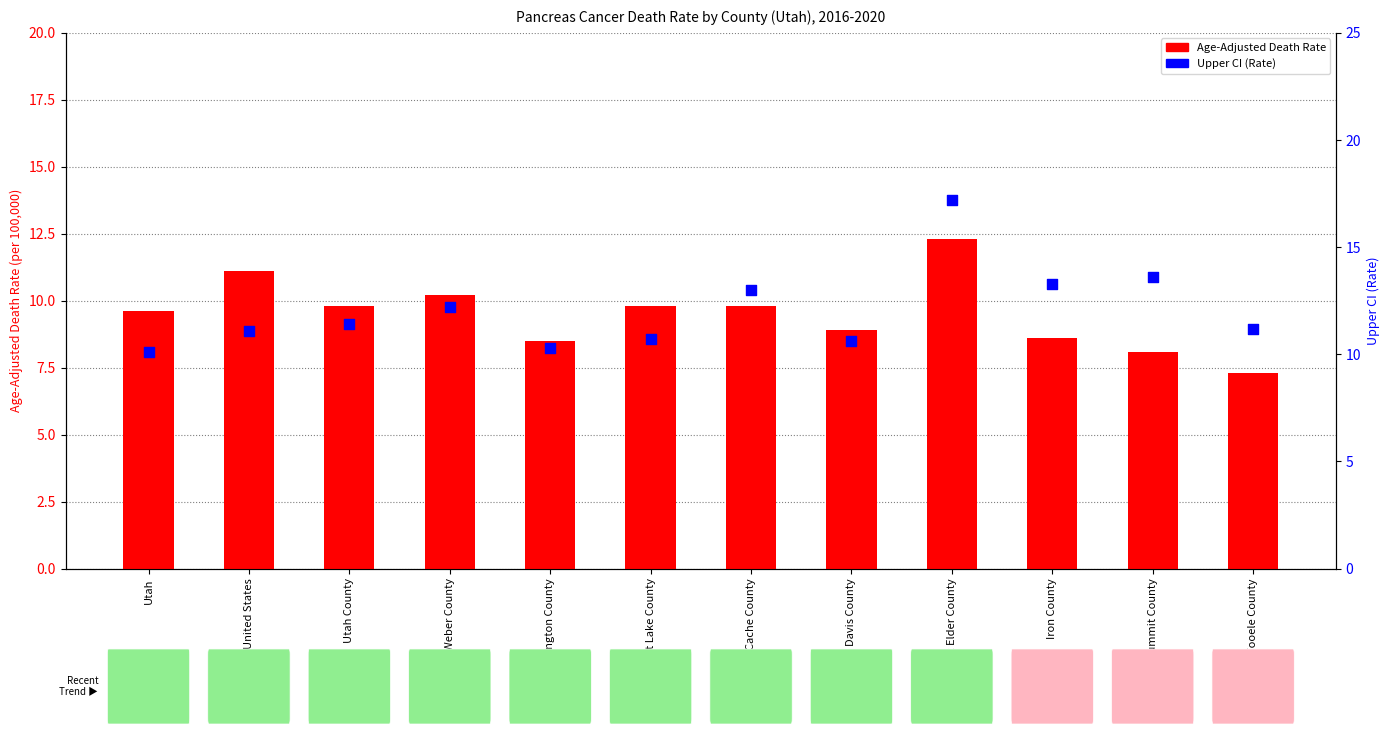

At which category is the sum across all series the highest?

Box Elder County